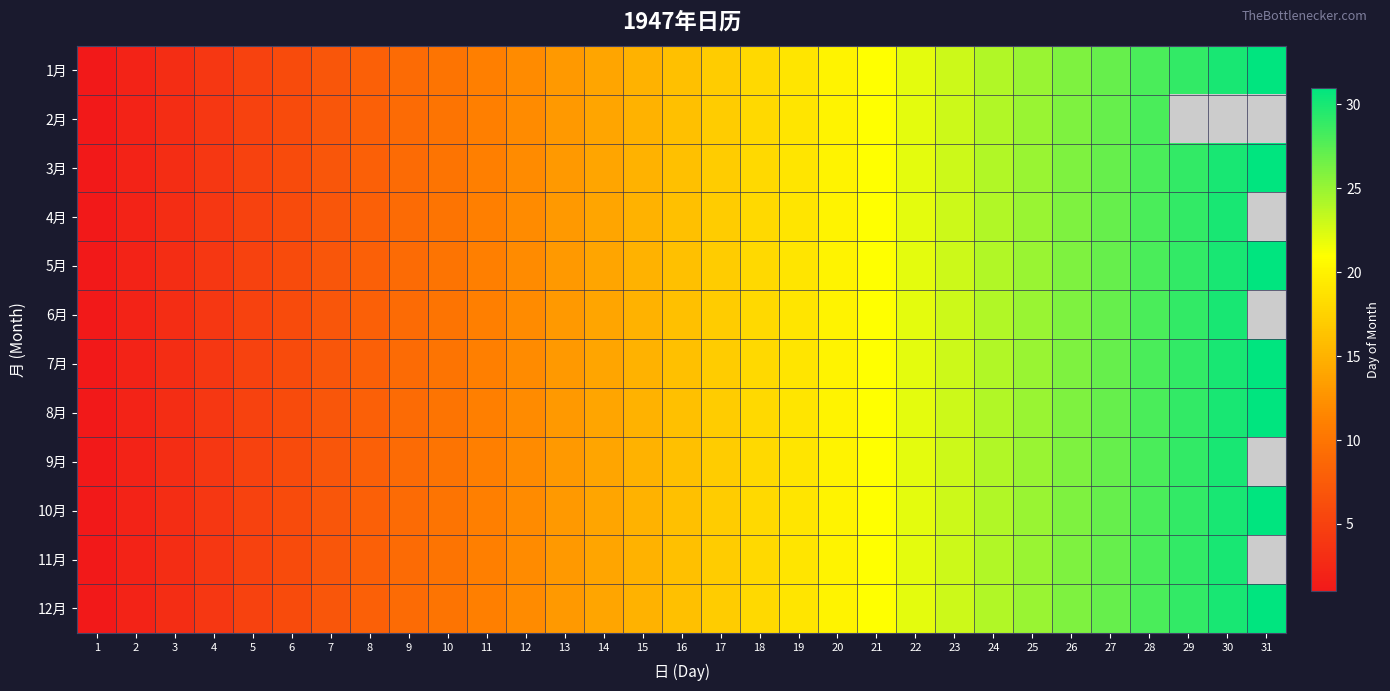

List the series in order of their peak value, highest first.

1月, 3月, 5月, 7月, 8月, 10月, 12月, 4月, 6月, 9月, 11月, 2月